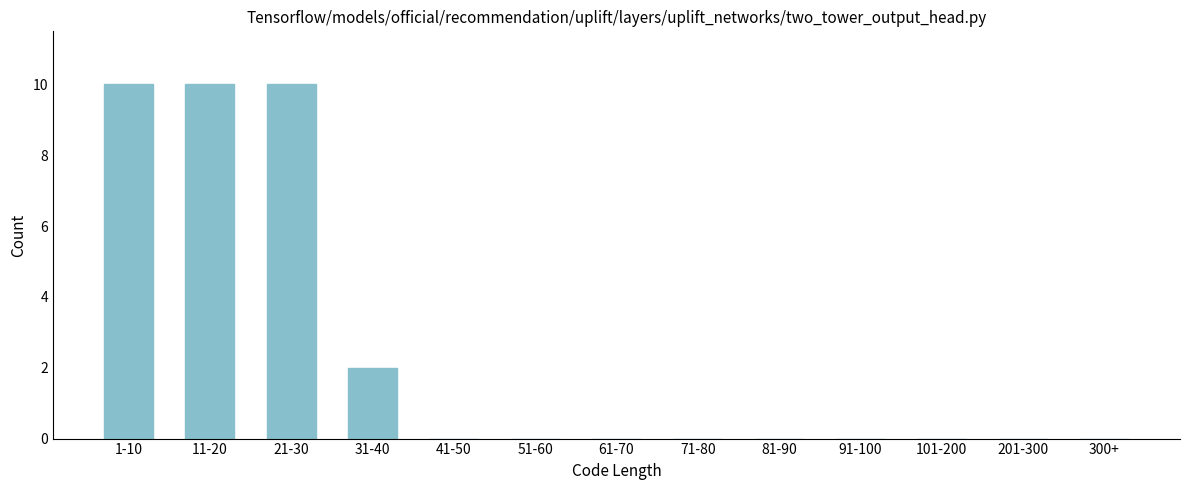

Reading right to left, list all the values displayed in this chart.

300+=0	201-300=0	101-200=0	91-100=0	81-90=0	71-80=0	61-70=0	51-60=0	41-50=0	31-40=2	21-30=10	11-20=10	1-10=10